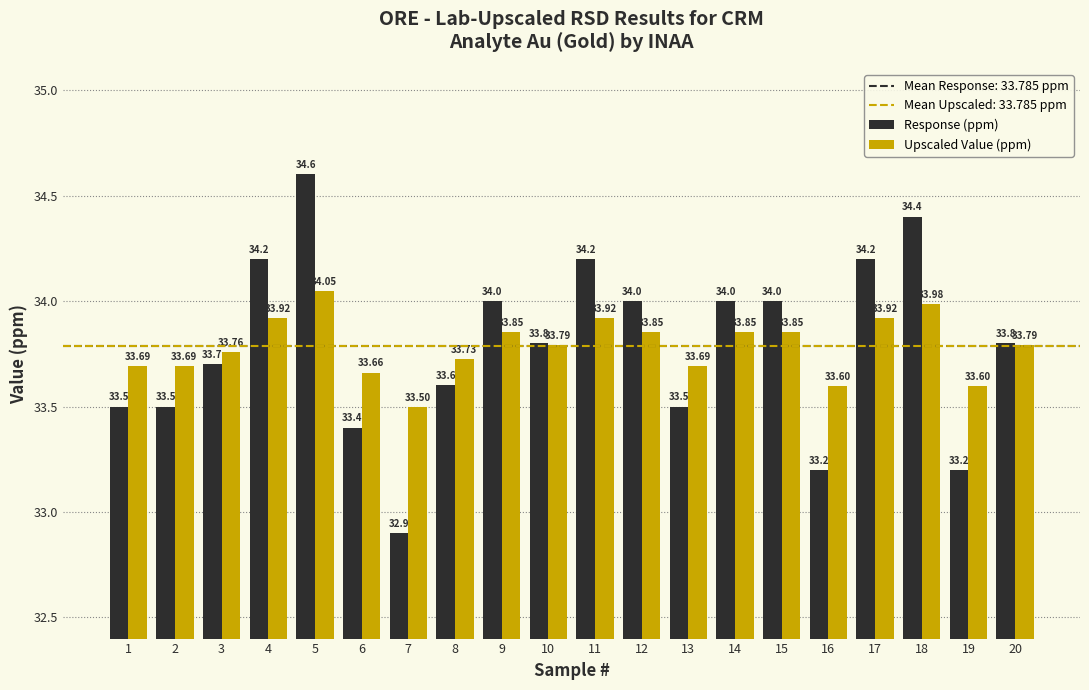

Which series has the largest range (max minus min)?

Response (ppm)